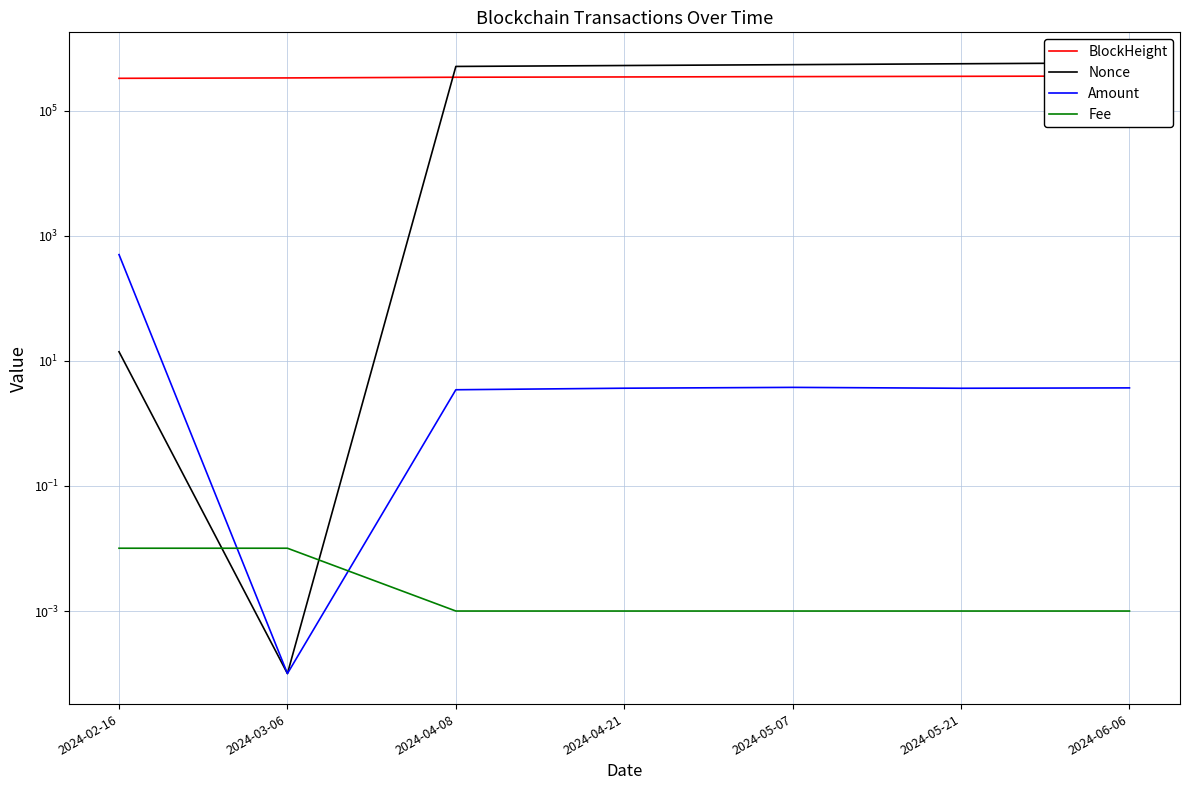

Is it true that Fee equals 0.0 at 2024-04-08?

True